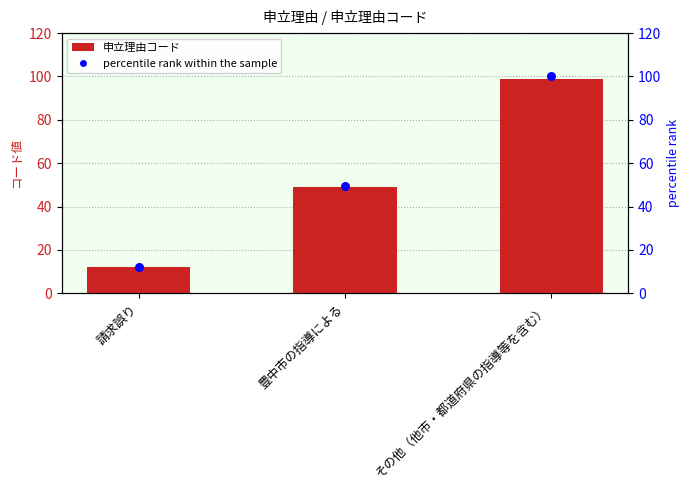

What are all the series names shown in the legend?

申立理由コード, percentile rank within the sample